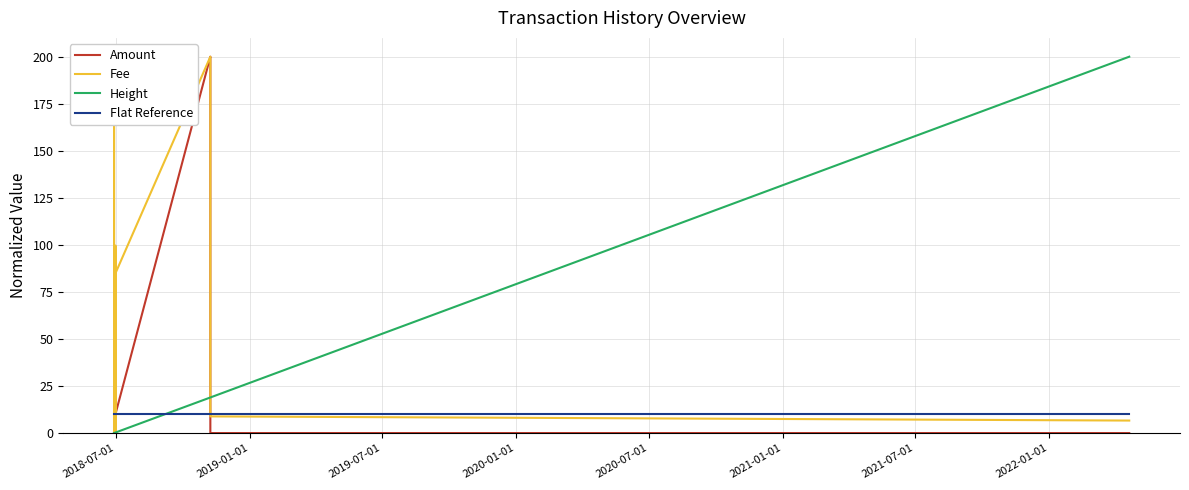

True or false: Height and Flat Reference cross at least once.

True